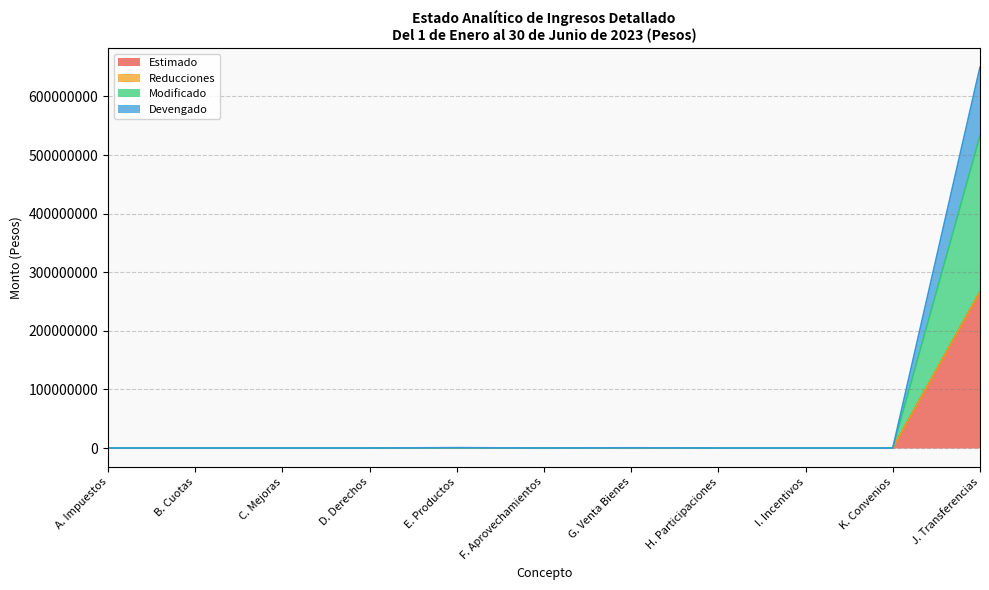

In Modificado, how many points are lower than both neighbors (excluding endpoints)?

1